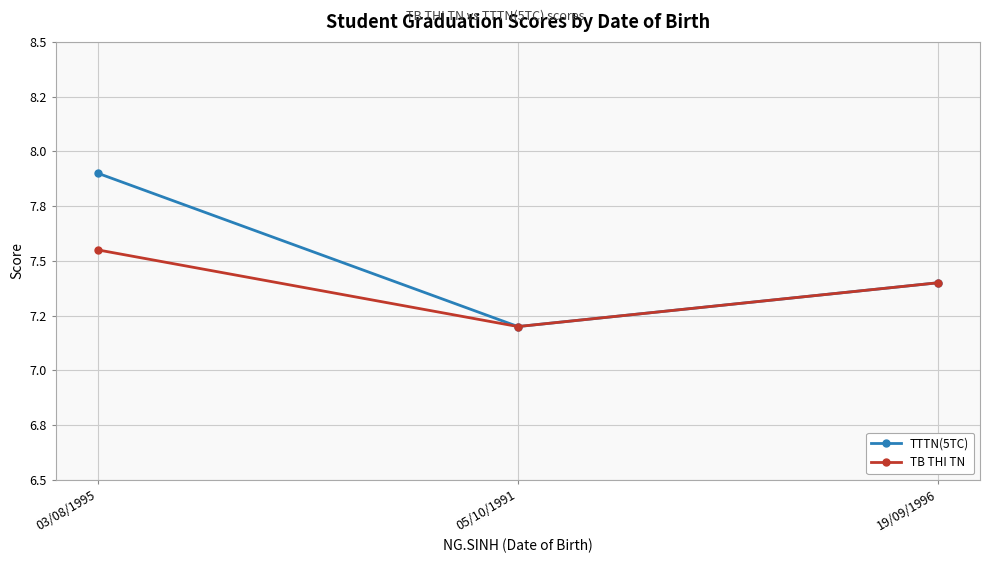

Which series has the largest range (max minus min)?

TTTN(5TC)